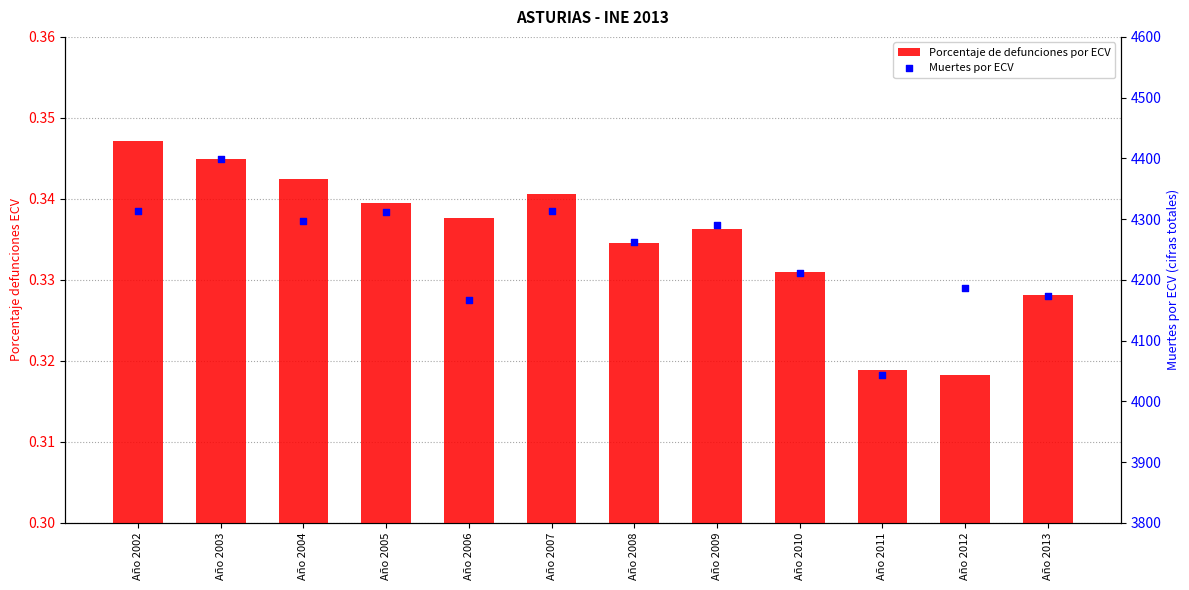

What is the total value across all series at Año 2010?

4211.3